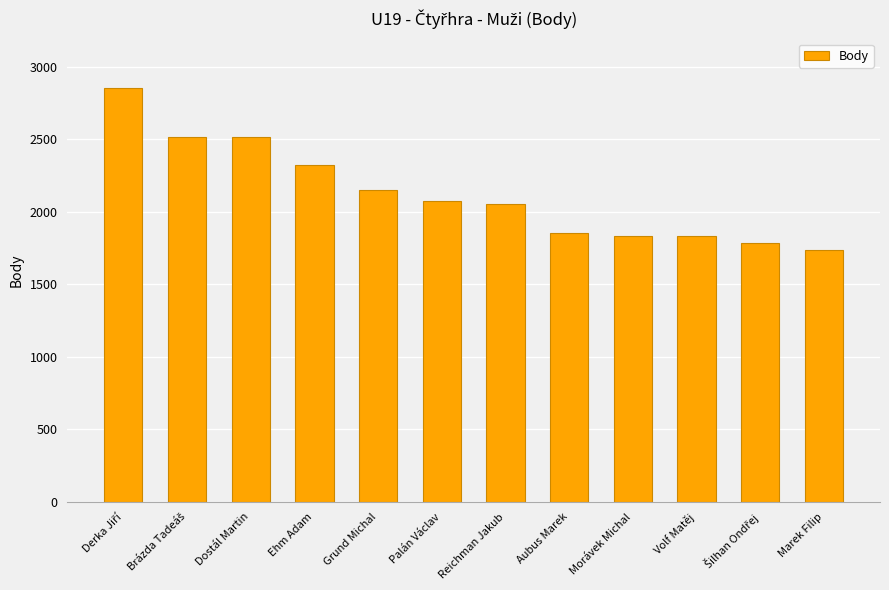

Are the bars horizontal?

No